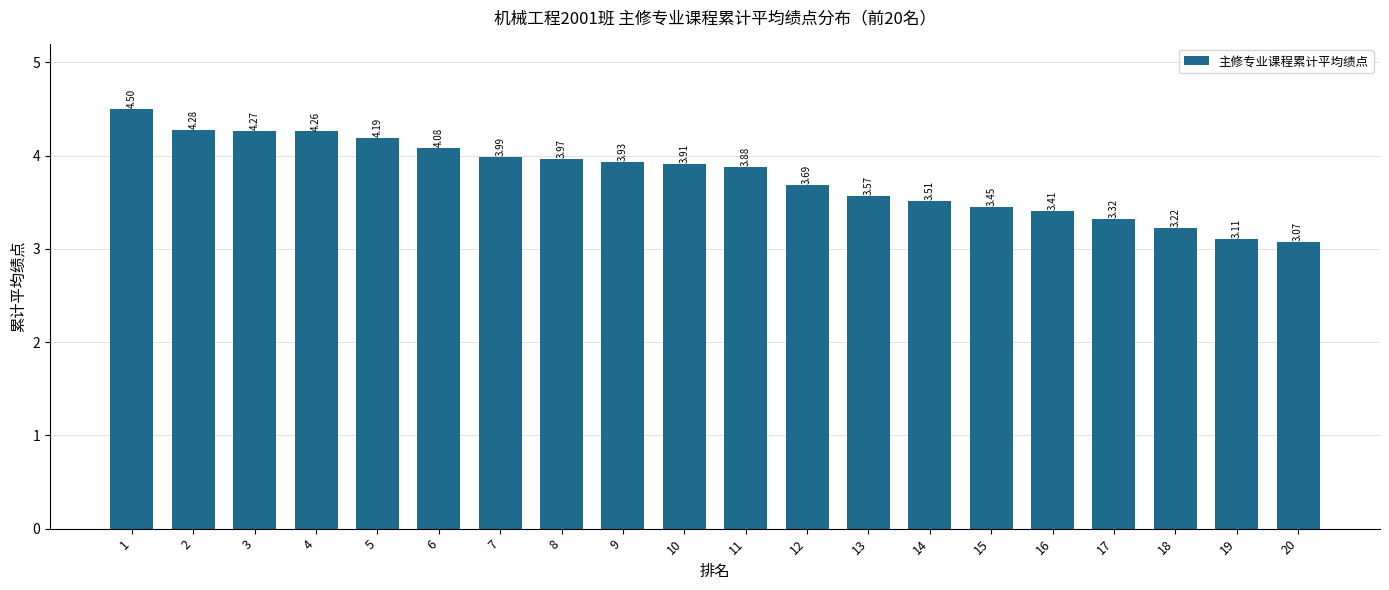

What is the difference between the second highest and second lowest values?

1.2